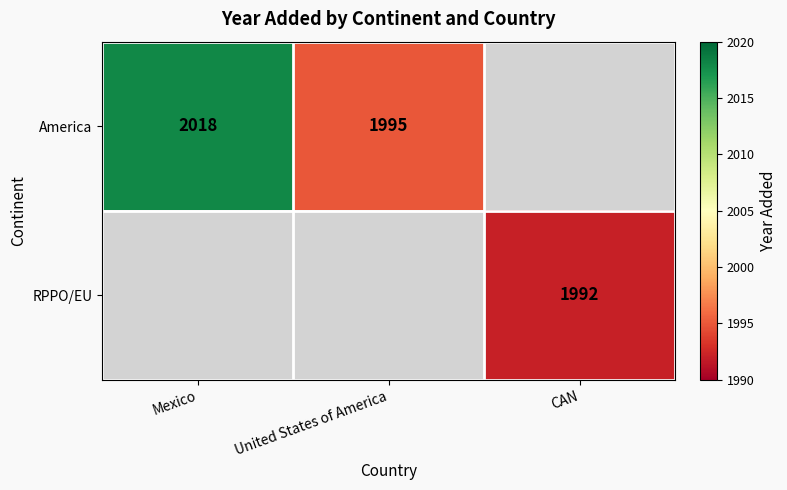

Is it true that America equals 3227 at Mexico?

False